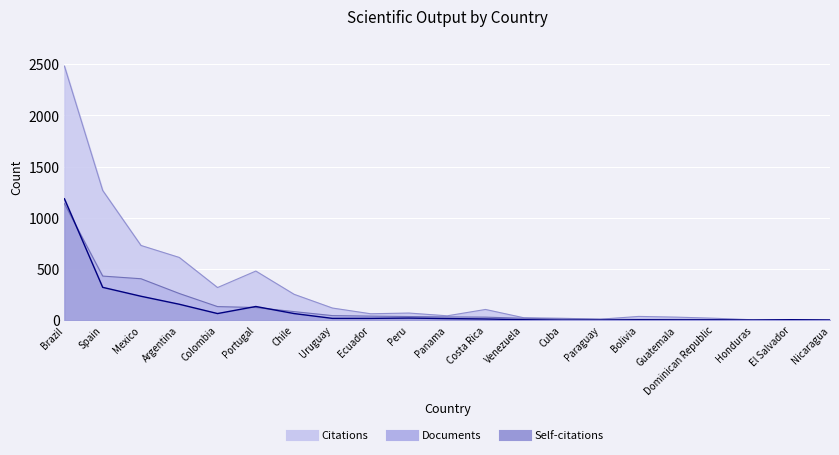

Rank the categories by Citations value from lowest to highest.

Nicaragua, Honduras, El Salvador, Paraguay, Cuba, Dominican Republic, Venezuela, Guatemala, Bolivia, Panama, Ecuador, Peru, Costa Rica, Uruguay, Chile, Colombia, Portugal, Argentina, Mexico, Spain, Brazil